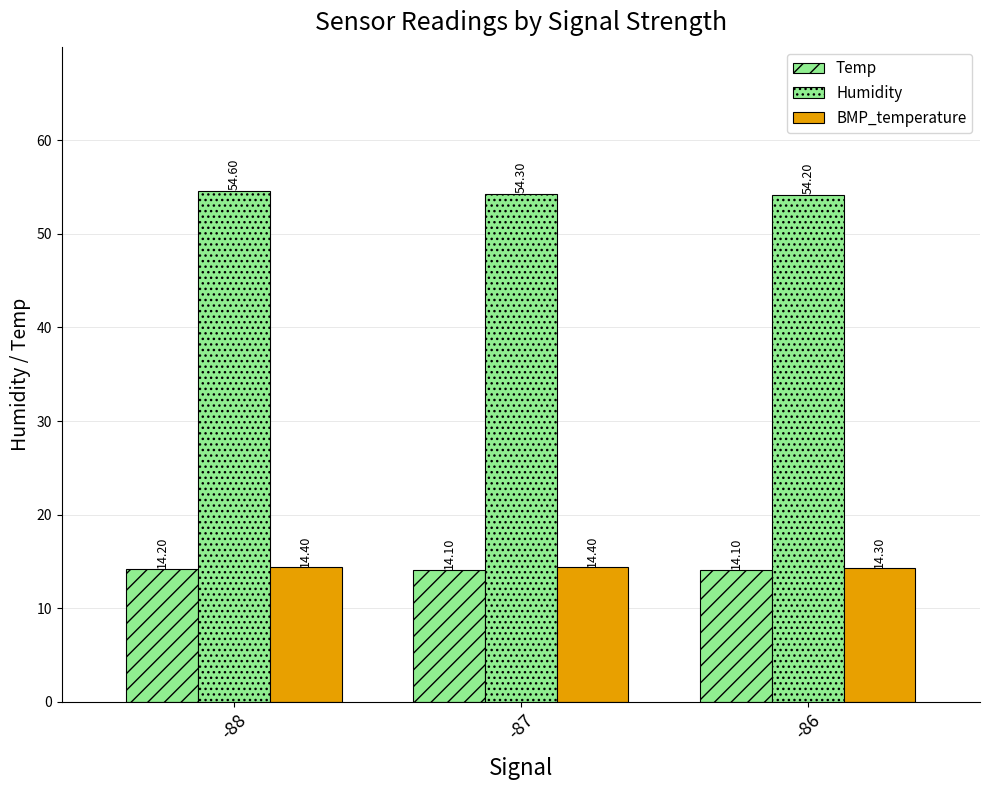

How many categories are shown in the chart?

3